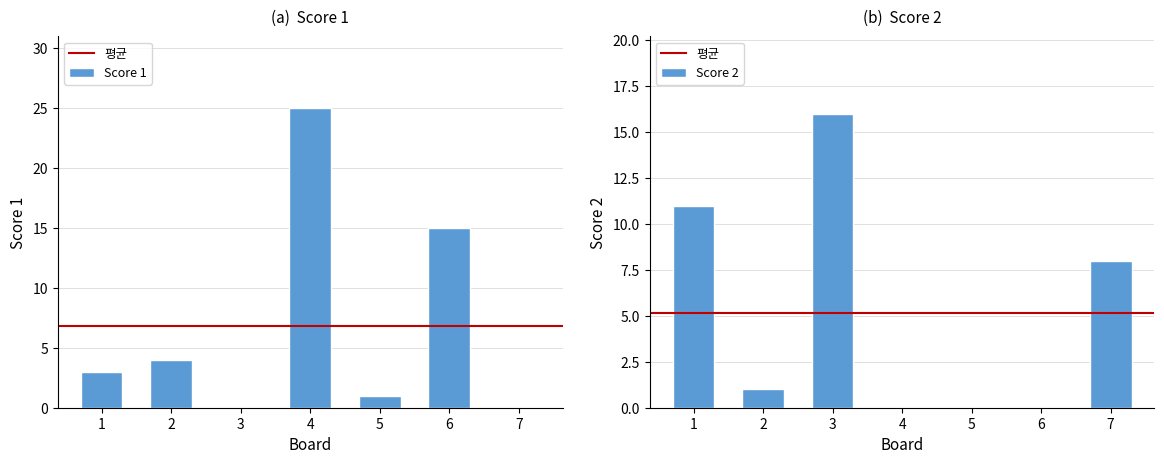

At 6, list the series in order from largest to smallest.

Score 1, Score 2